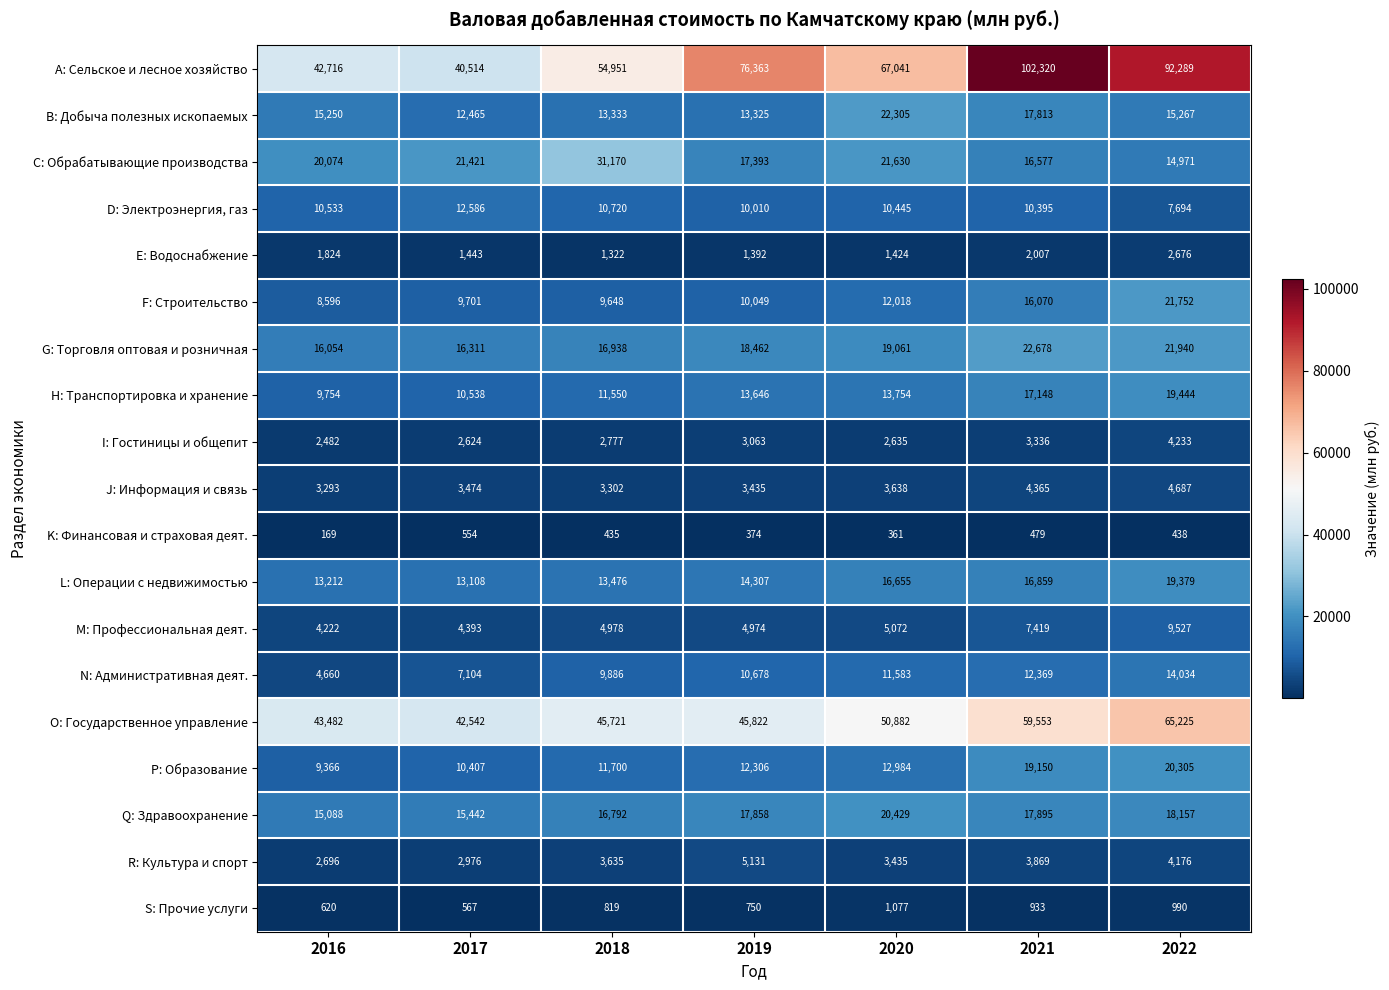

What is the average value of the S: Прочие услуги series?

822